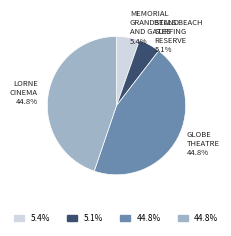

To the nearest percent, what is the combined percentage of LORNE CINEMA and GLOBE THEATRE?

90%